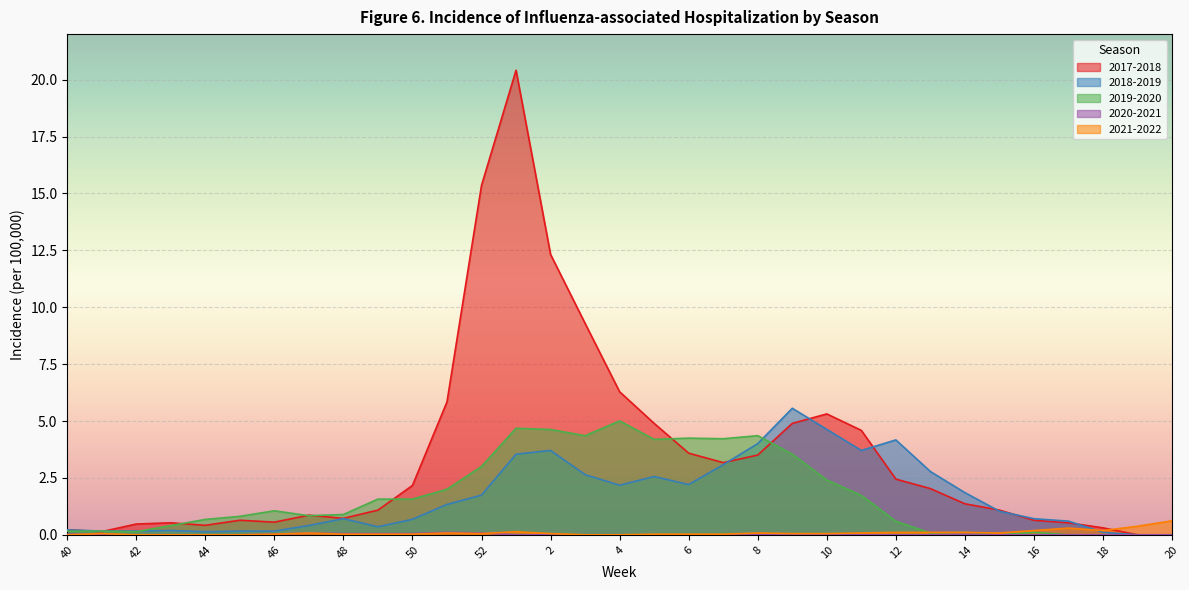

What is the approximate value of 2018-2019 at 14?

1.9